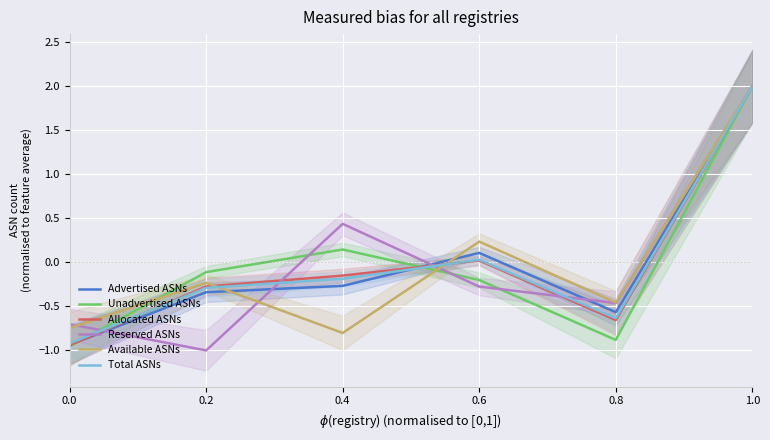

Where is the first local maximum for Available ASNs?

0.2